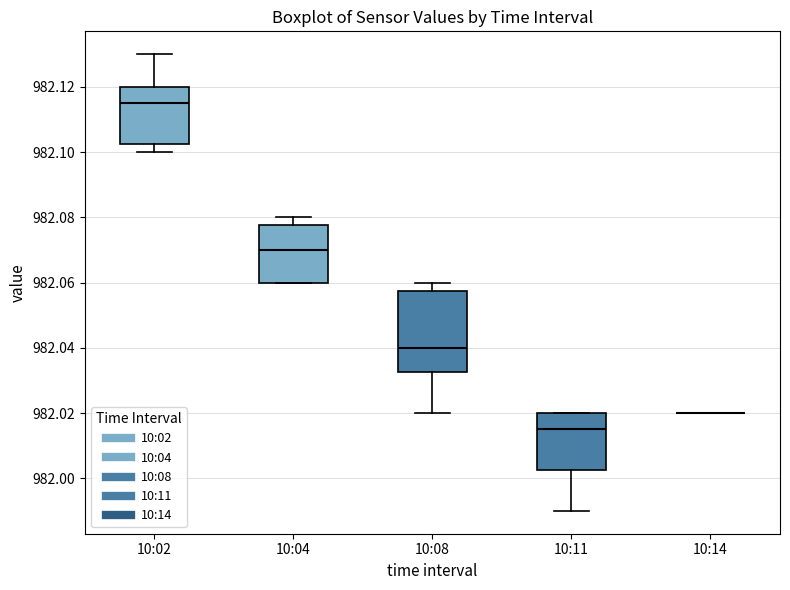

Reading left to right, transcribe this box plot: for each box, give where its median line is, the range the box spans, and where its two whiskers end, as read against the y-axis. The values are not printed on the chart, so give them approximately, as read against the axis.

10:02: median 982.116, box 982.102 to 982.120, whiskers 982.100 to 982.130
10:04: median 982.070, box 982.060 to 982.078, whiskers 982.060 to 982.080
10:08: median 982.040, box 982.032 to 982.058, whiskers 982.020 to 982.060
10:11: median 982.016, box 982.002 to 982.020, whiskers 981.990 to 982.020
10:14: box collapsed to a line at 982.020, whiskers 982.020 to 982.020